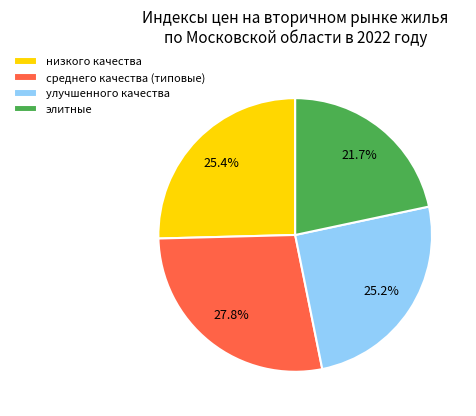

What is the ratio of the value at улучшенного качества to the value at среднего качества (типовые)?

0.9